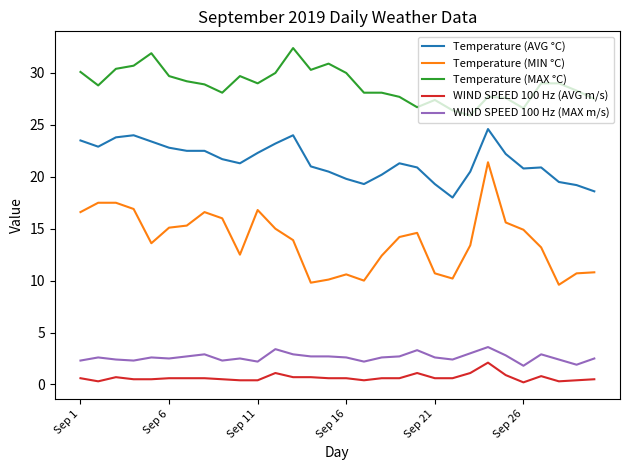

Rank the series by their maximum value, from highest to lowest.

Temperature (MAX °C), Temperature (AVG °C), Temperature (MIN °C), WIND SPEED 100 Hz (MAX m/s), WIND SPEED 100 Hz (AVG m/s)